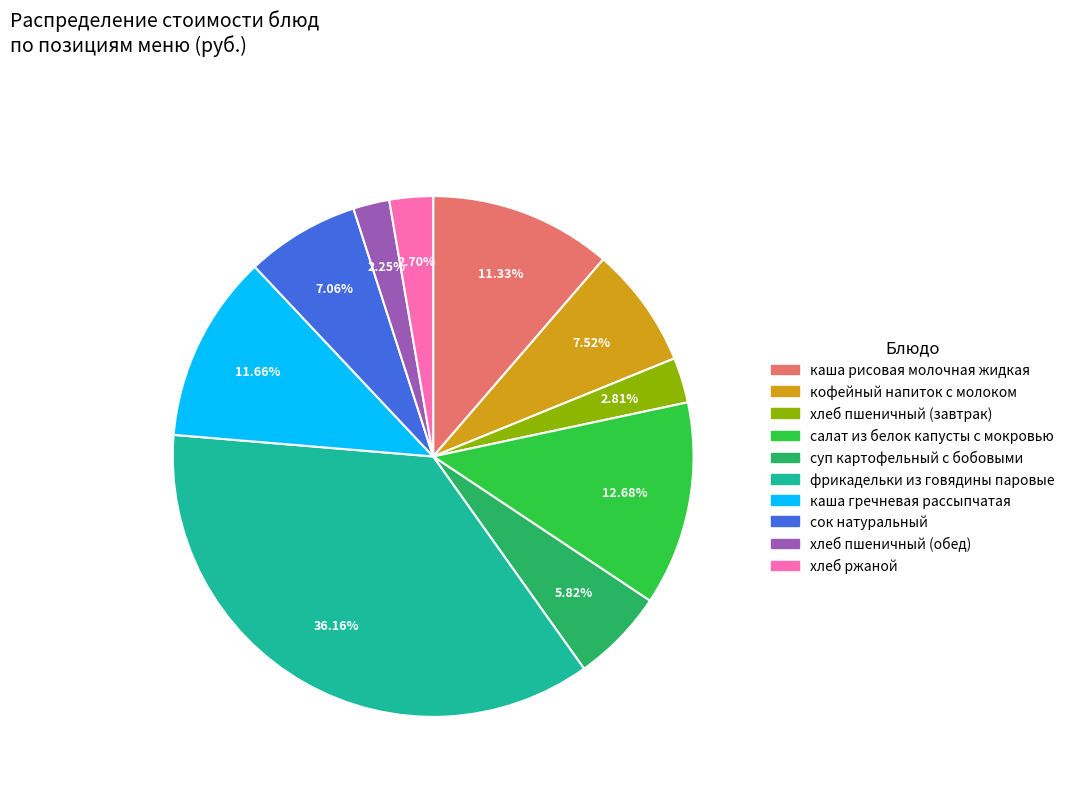

Count the number of slices in the pie.

10